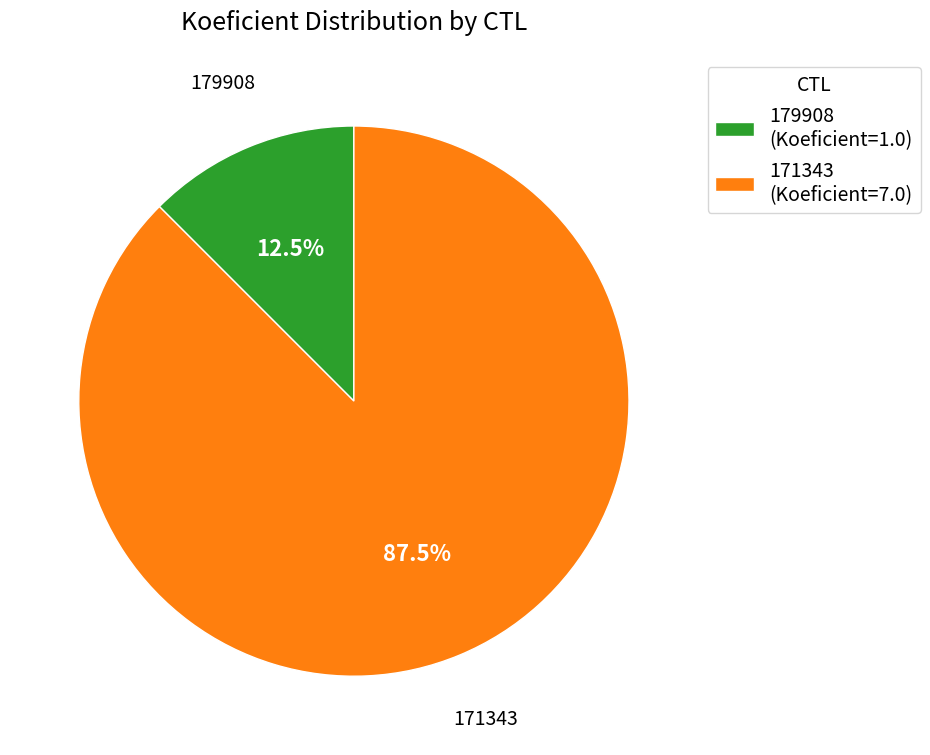

The 179908 slice represents 24% of the pie. True or false?

False